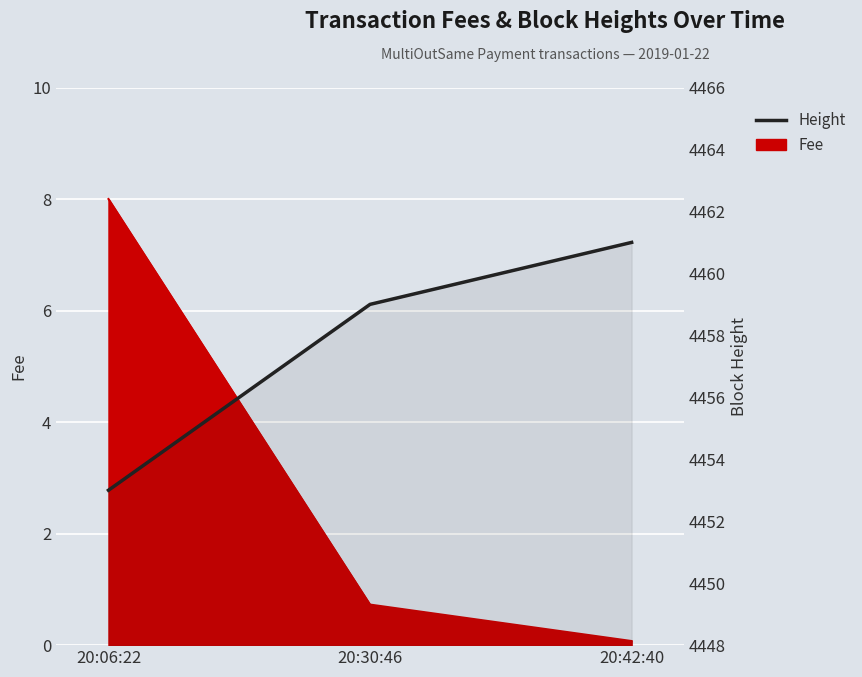

At which category does the chart reach its minimum across all series?

20:06:22